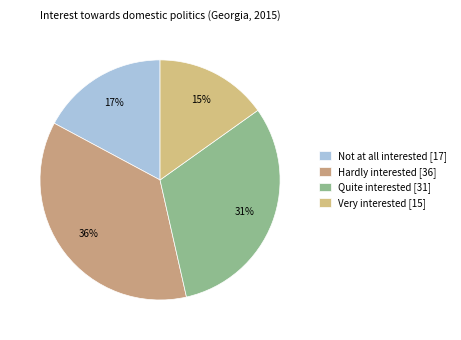

Rank the categories by value from lowest to highest.

Very interested [15], Not at all interested [17], Quite interested [31], Hardly interested [36]